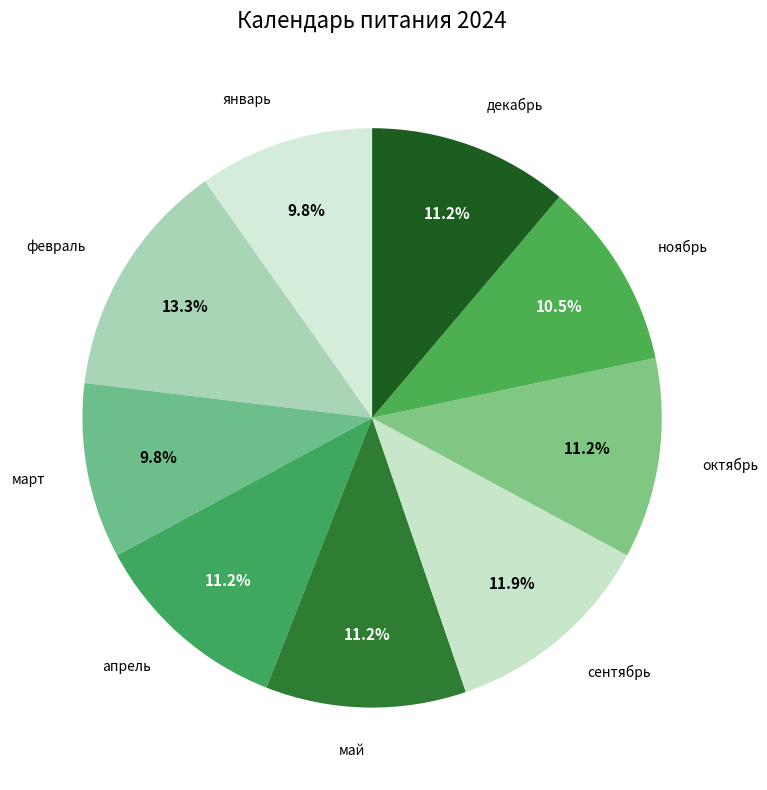

Approximately how many times larger is the value at февраль compared to октябрь?

1.2